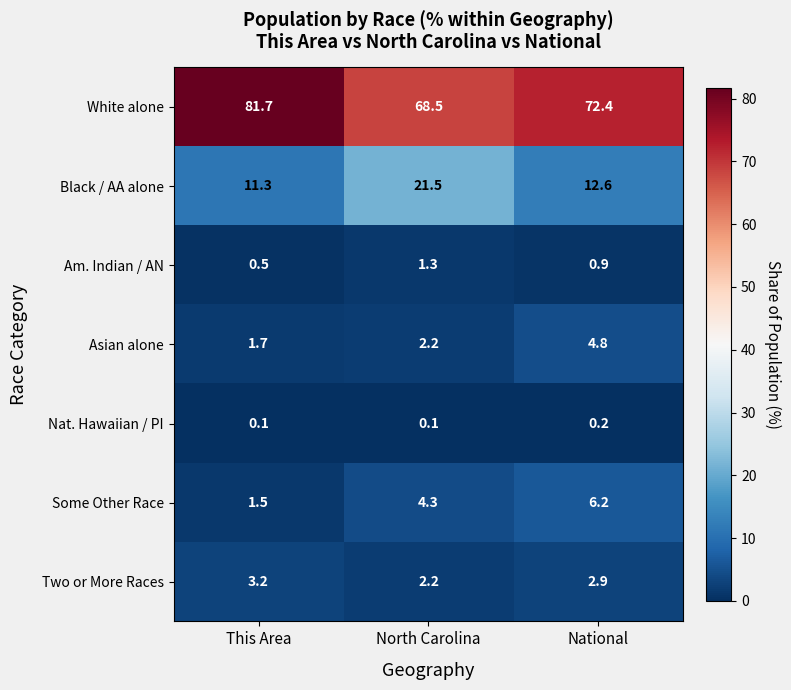

Which series has the largest range (max minus min)?

White alone